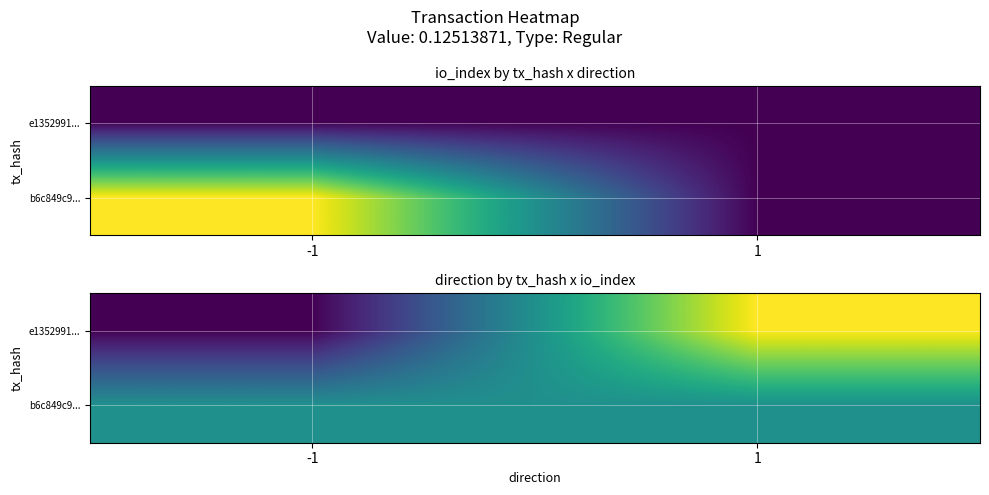

Between -1 and 1, which series saw the biggest shift?

e1352991...